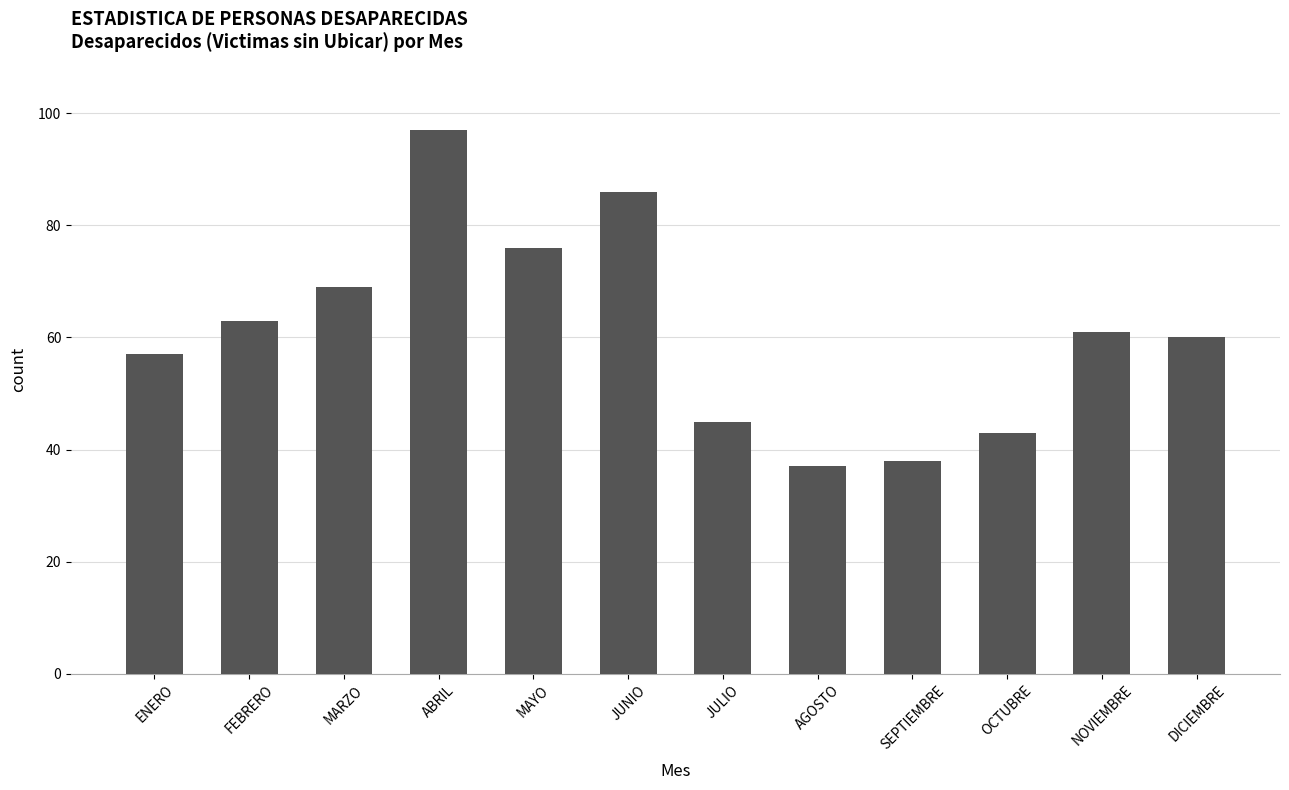

Which has a higher value, JUNIO or NOVIEMBRE?

JUNIO